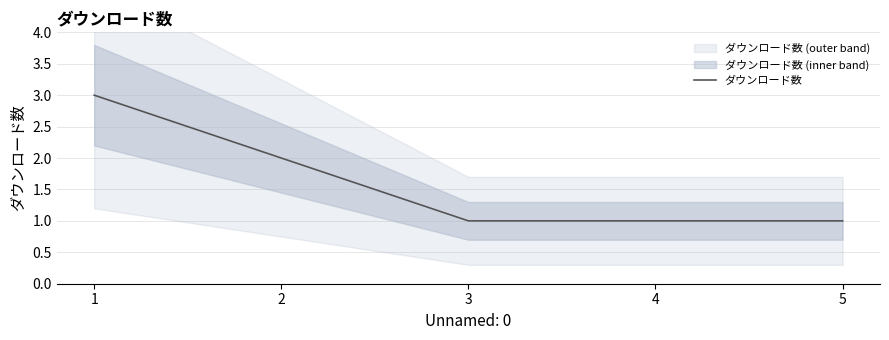

Rank the categories by value from lowest to highest.

3, 4, 5, 2, 1